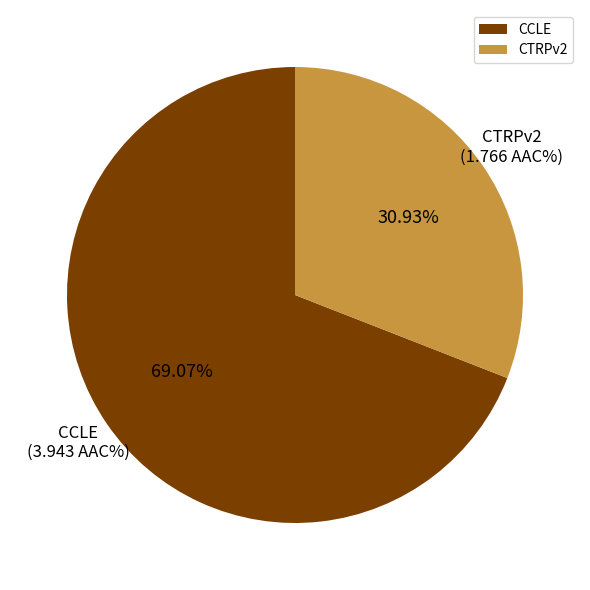

Which category has the biggest portion of the pie?

CCLE